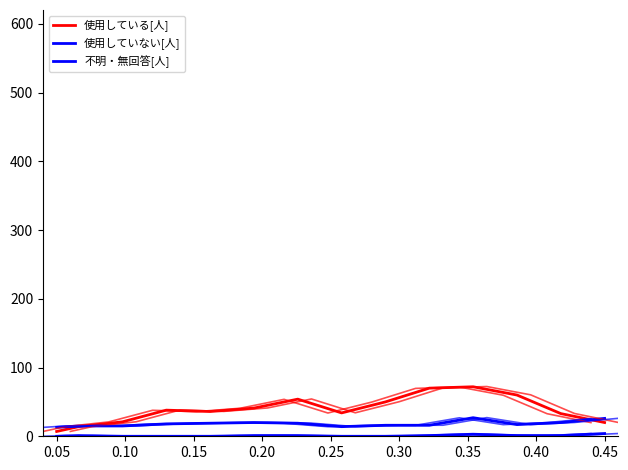

What is the sum of all 使用していない[人] values?

255